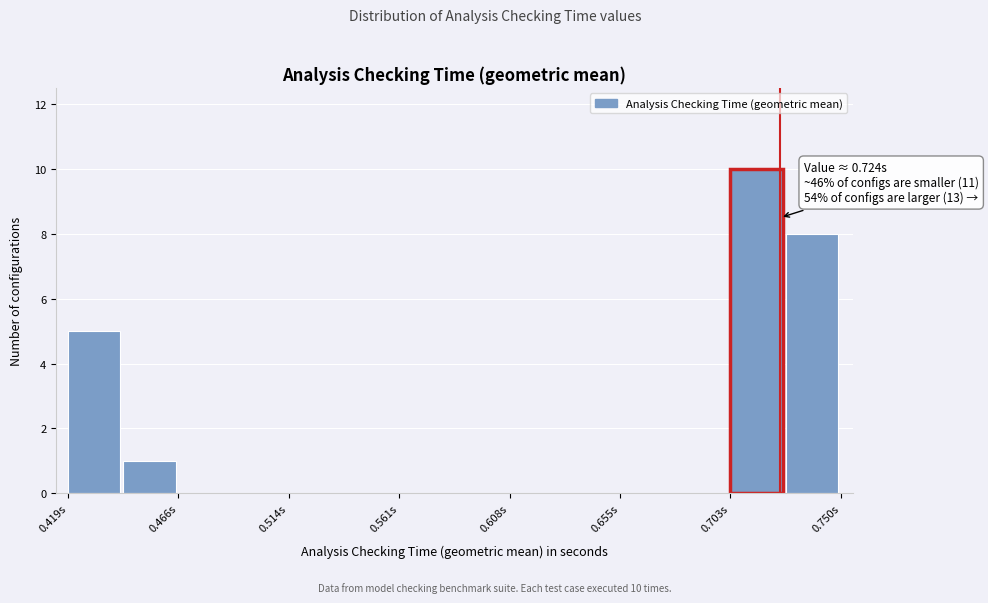

Over which range of the x-axis is the bar tallest?

0.705 to 0.725